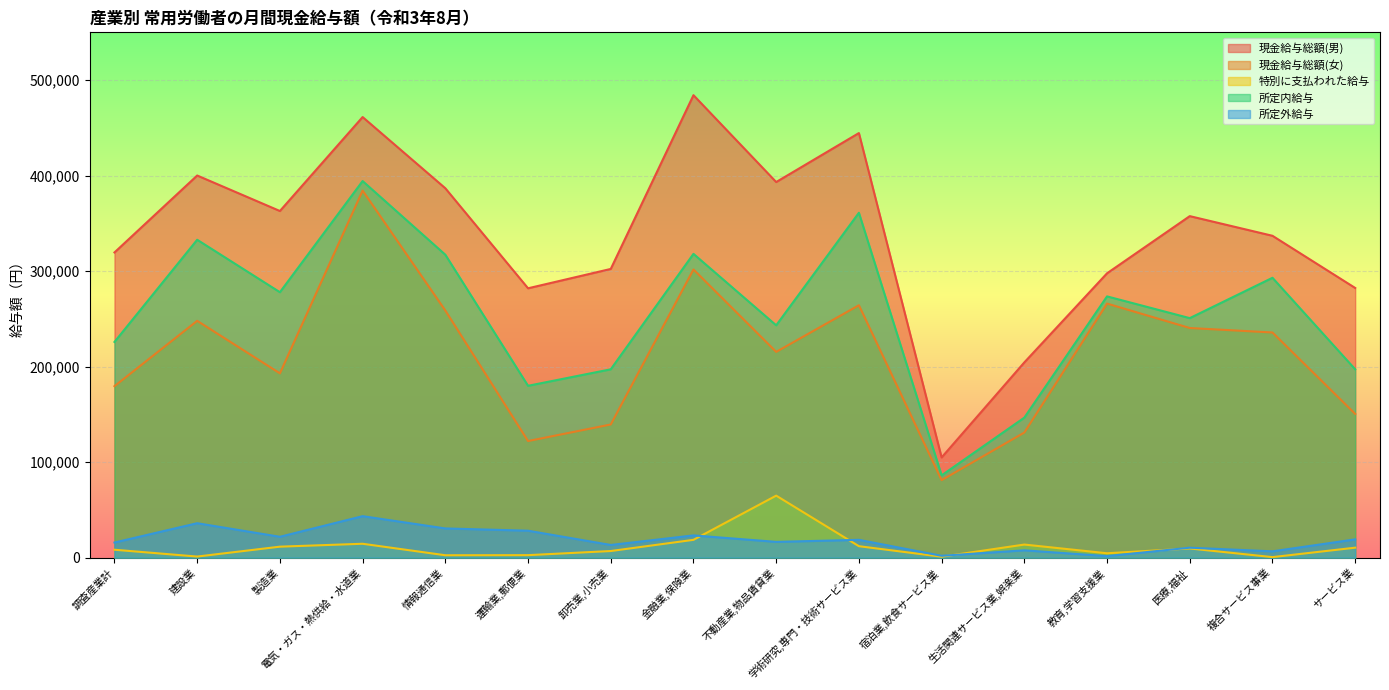

How many lines are shown in the chart?

5